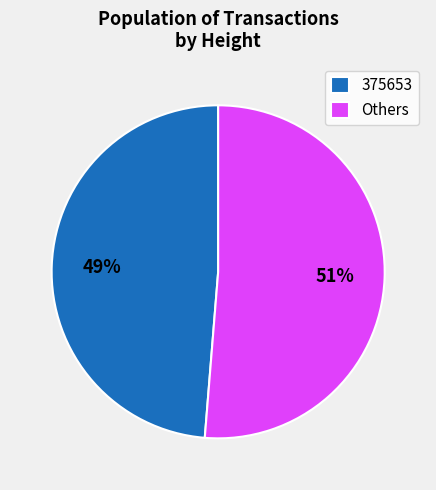

Count the number of slices in the pie.

2